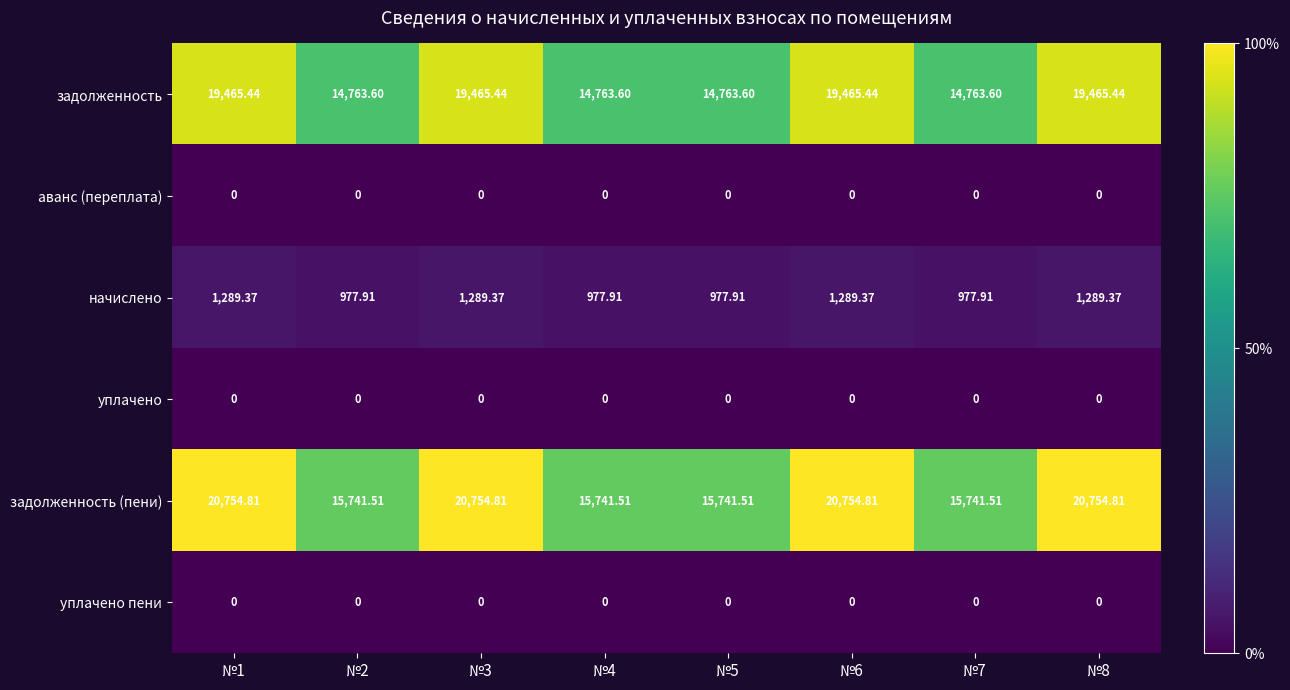

Which series has the largest range (max minus min)?

задолженность (пени)